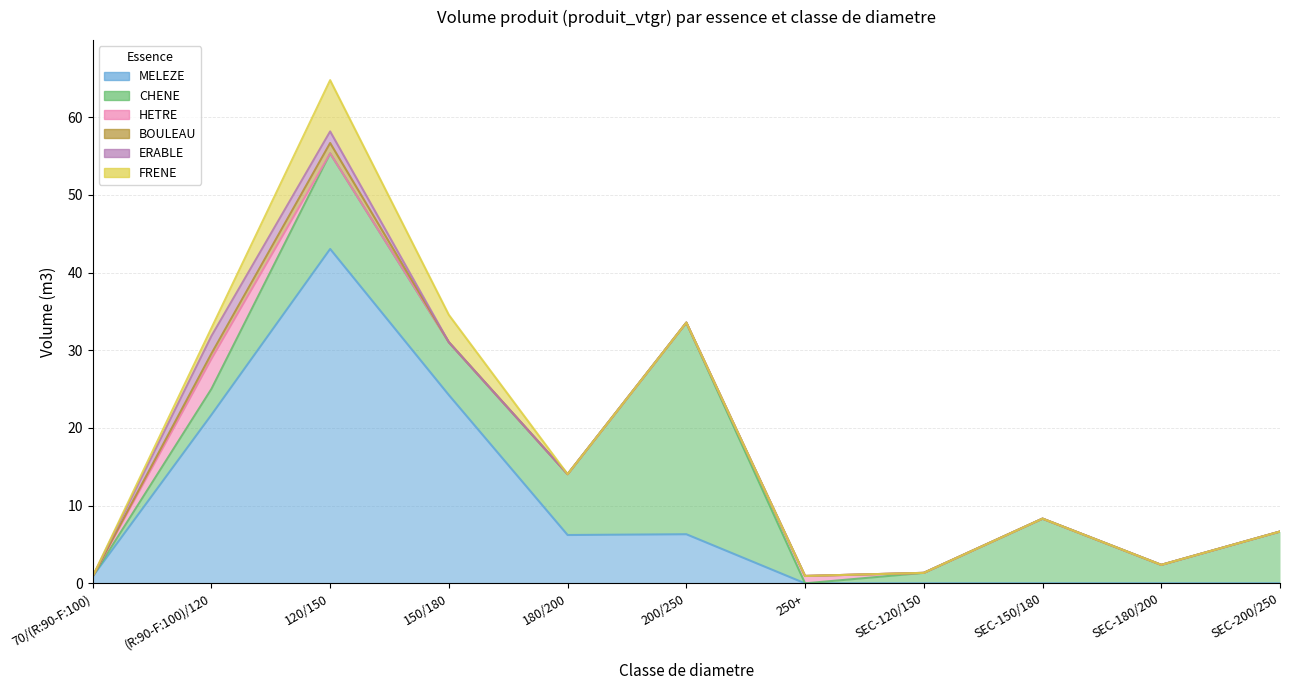

What is the sum of all CHENE values?

76.2